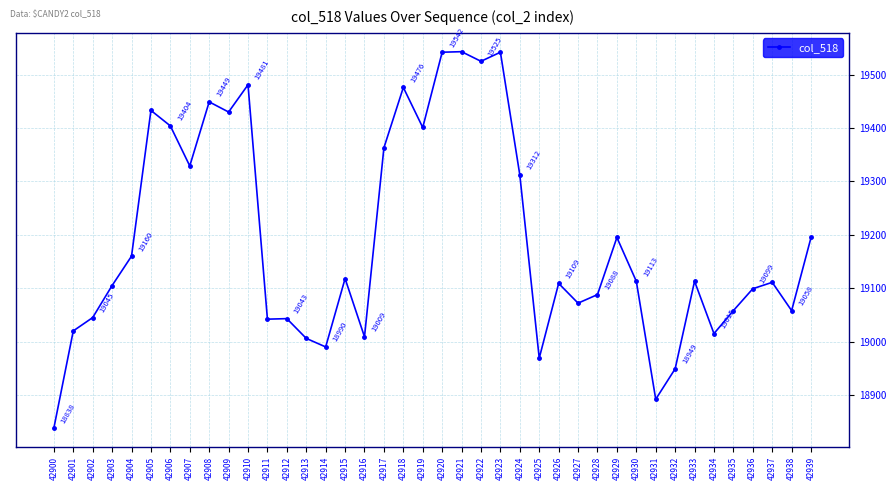

Read the value at 42923.

19542